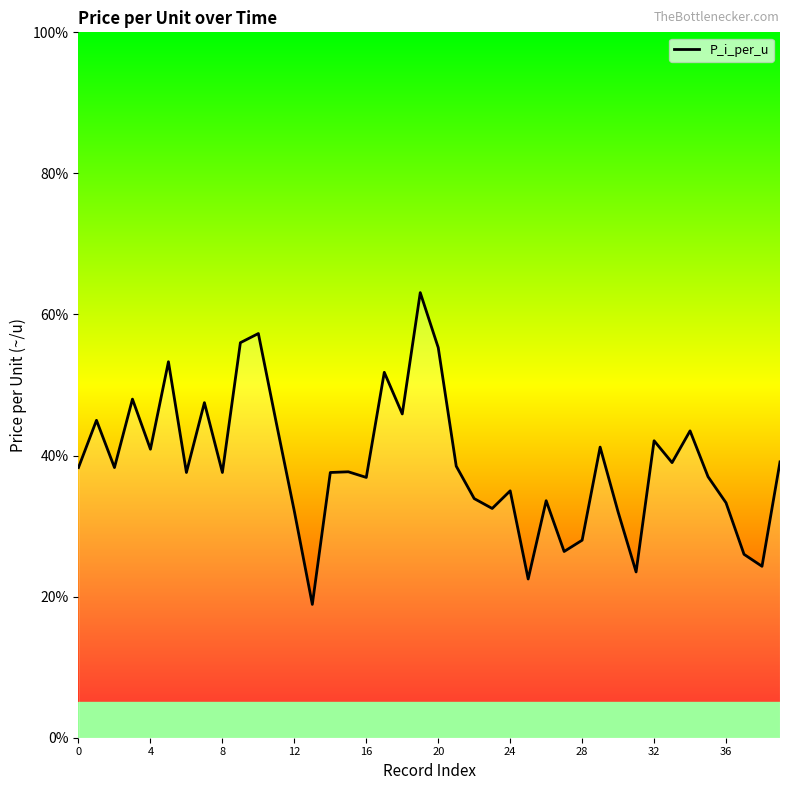

What is the maximum value shown in the chart?

63.1